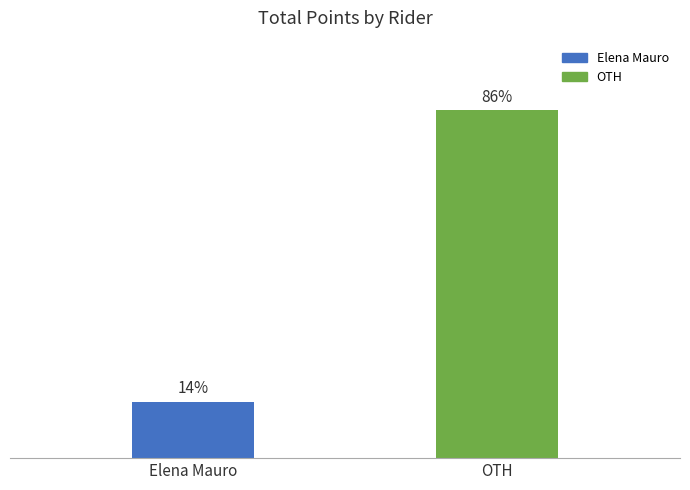

Which category has the highest value across all series?

OTH